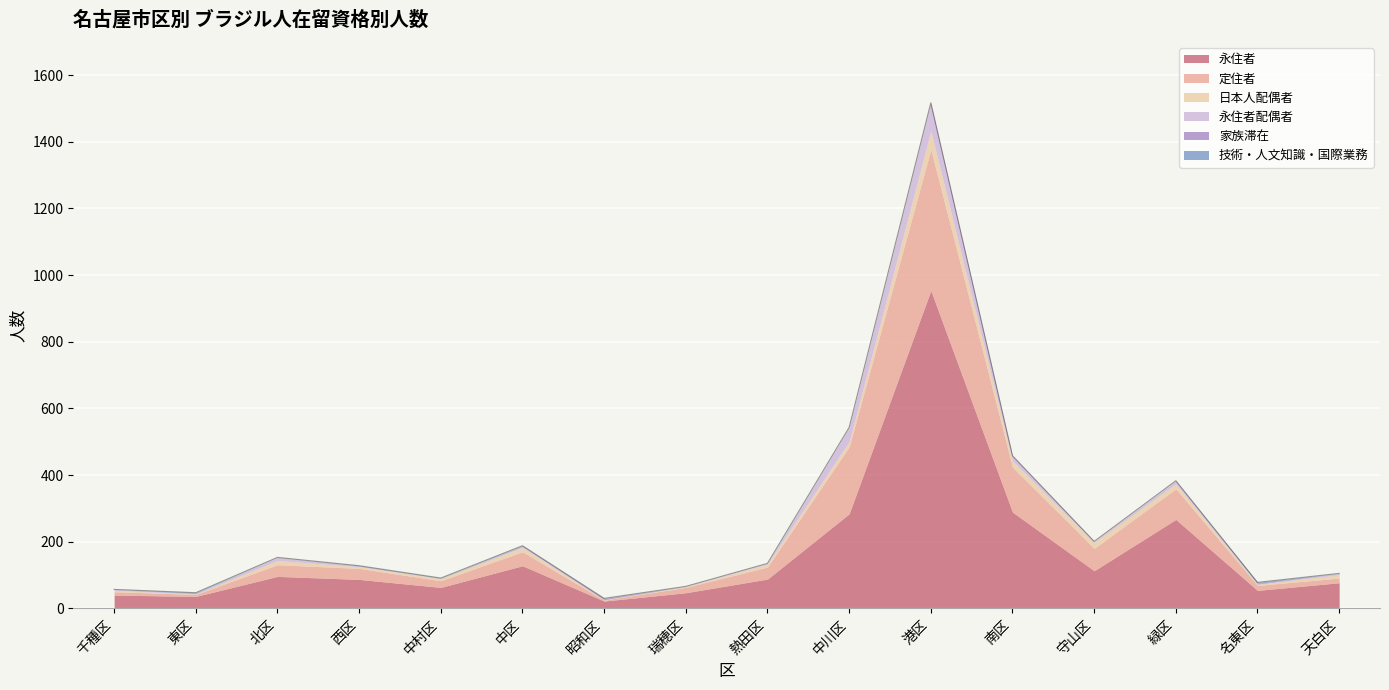

Which series has the largest total across all categories?

永住者